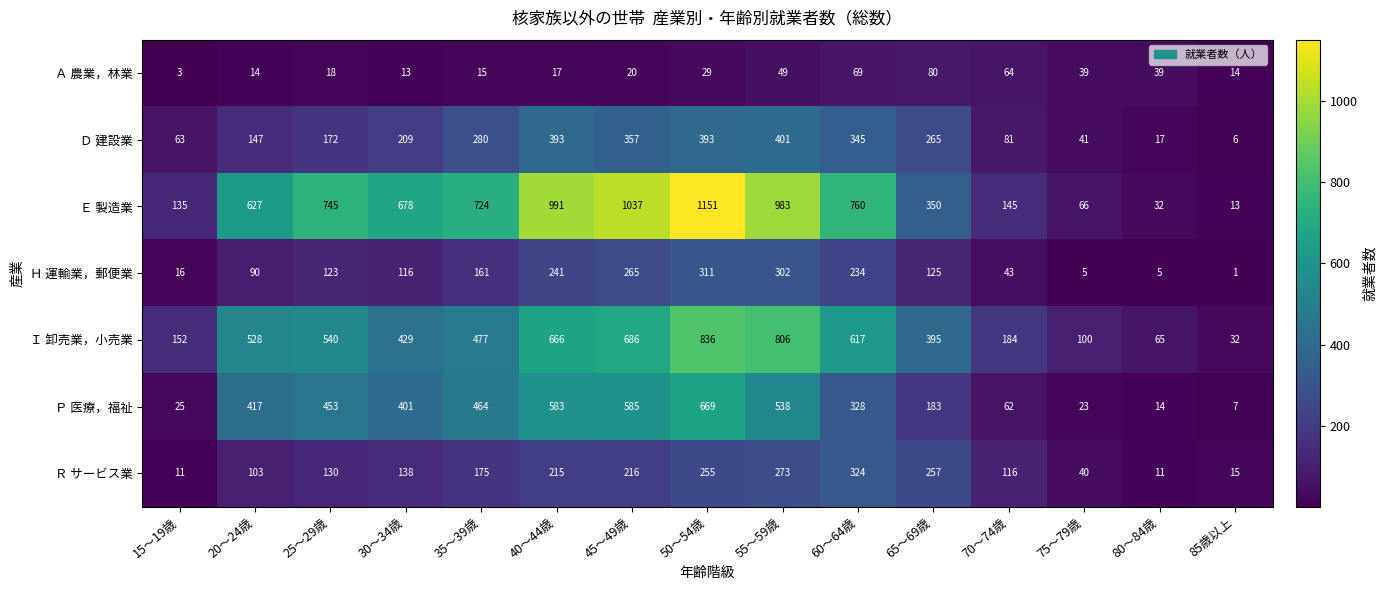

What value does the Ｅ 製造業 series have at 50～54歳, to the nearest 50?

1150